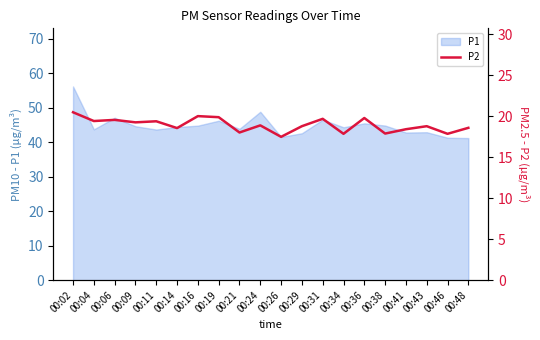

Approximately how many times larger is the value at 00:48 compared to 00:46?

1.0